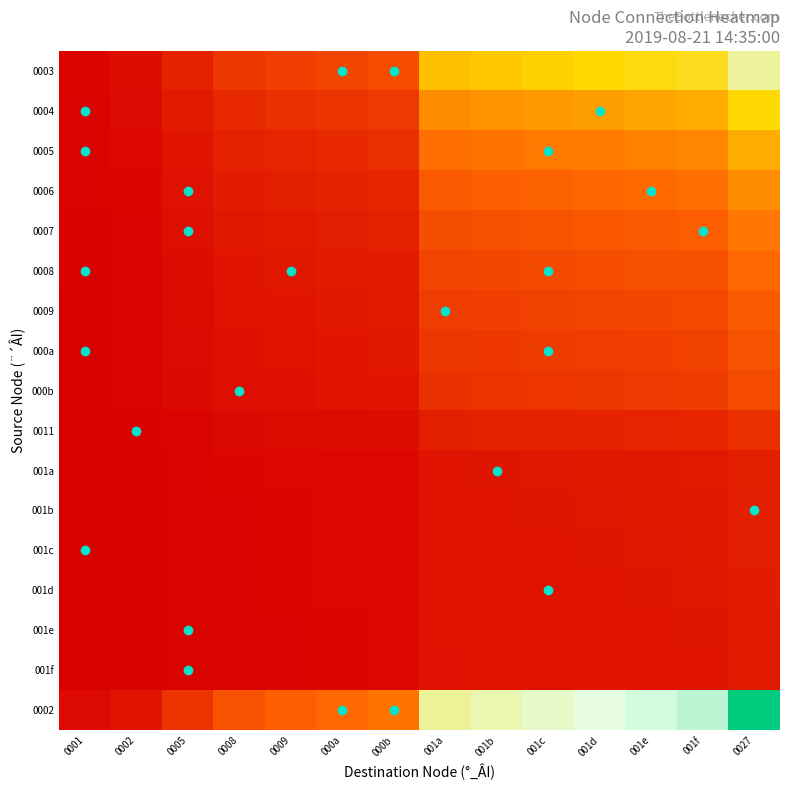

Between 0002 and 0005, which is larger?

0005